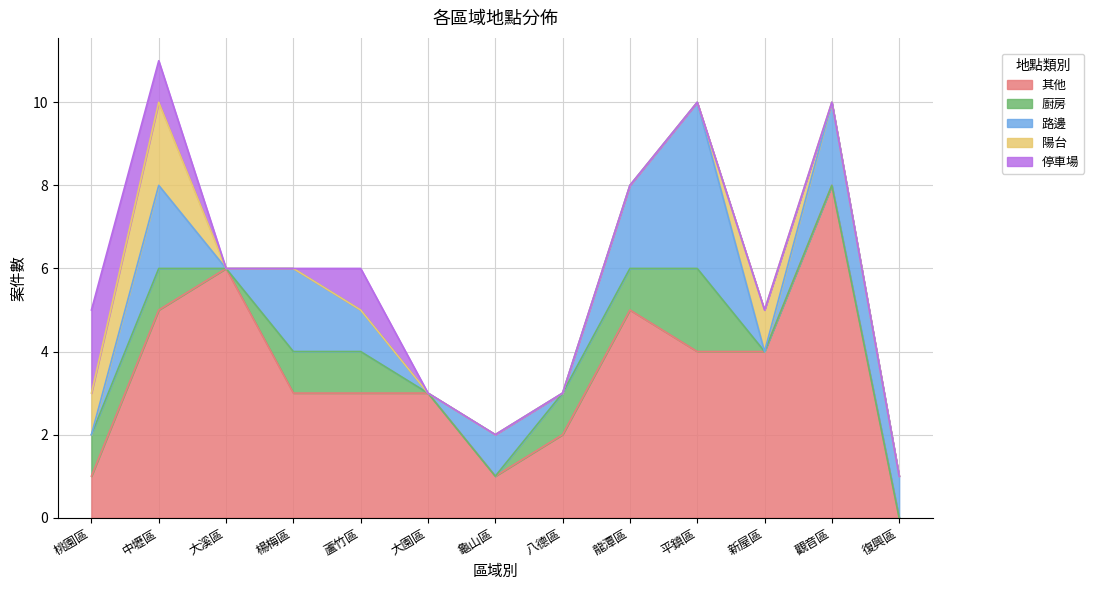

Which series has the largest range (max minus min)?

其他